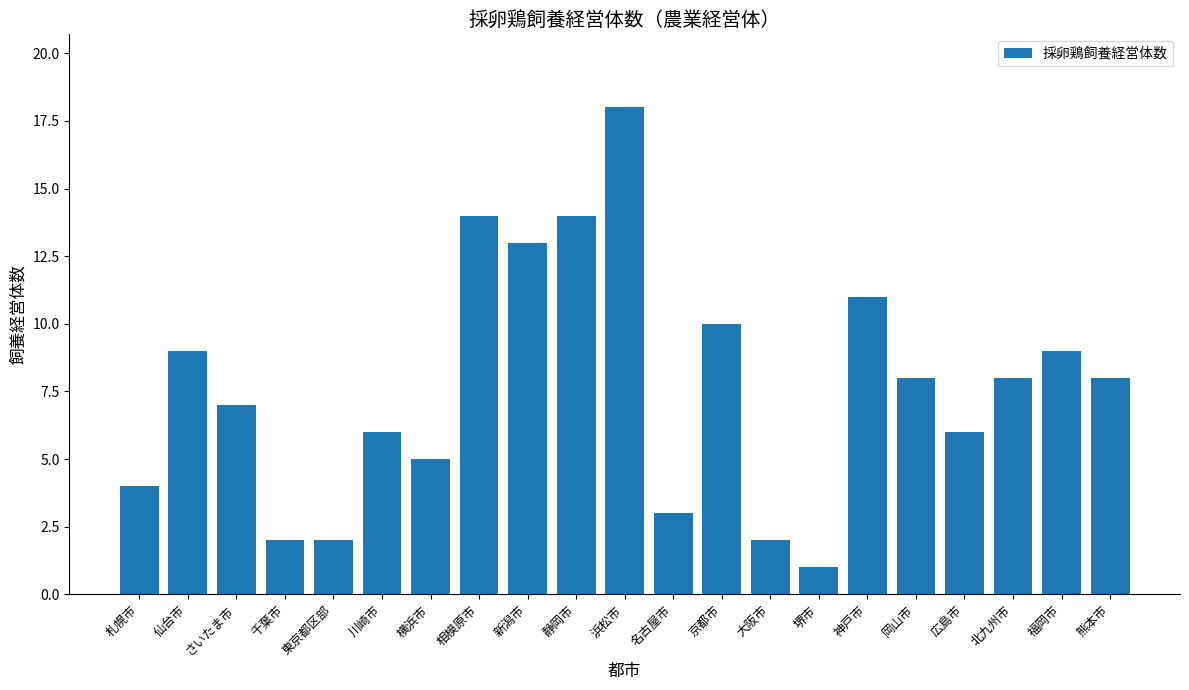

What is the label of the 12th bar from the right?

静岡市